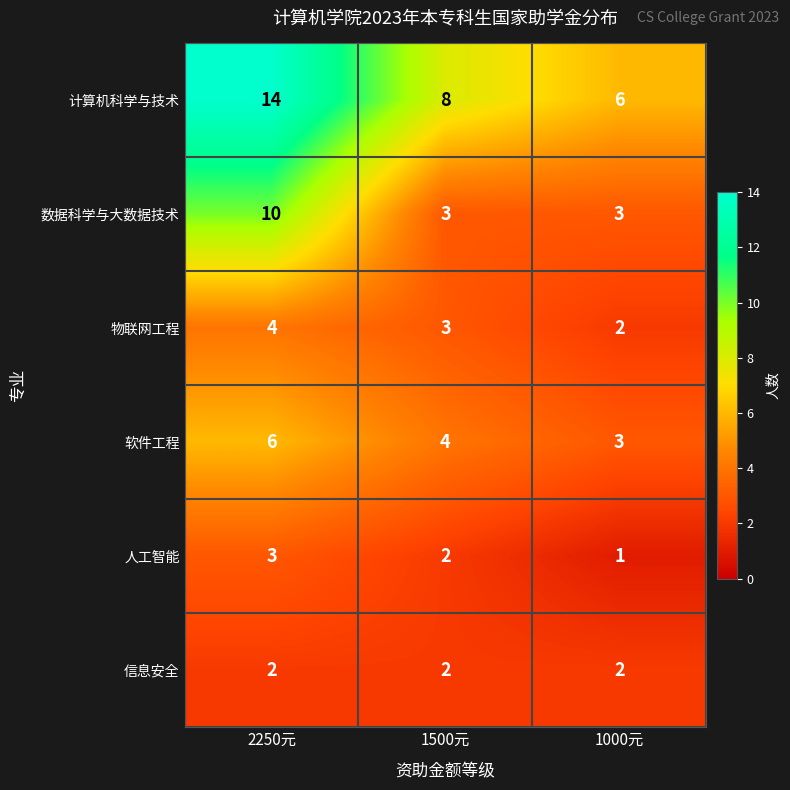

At which category is the sum across all series the highest?

2250元